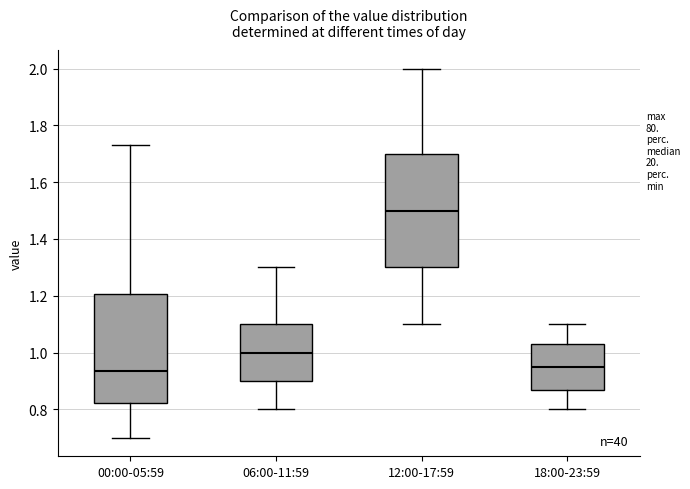

Which box's median line is the highest?

12:00-17:59